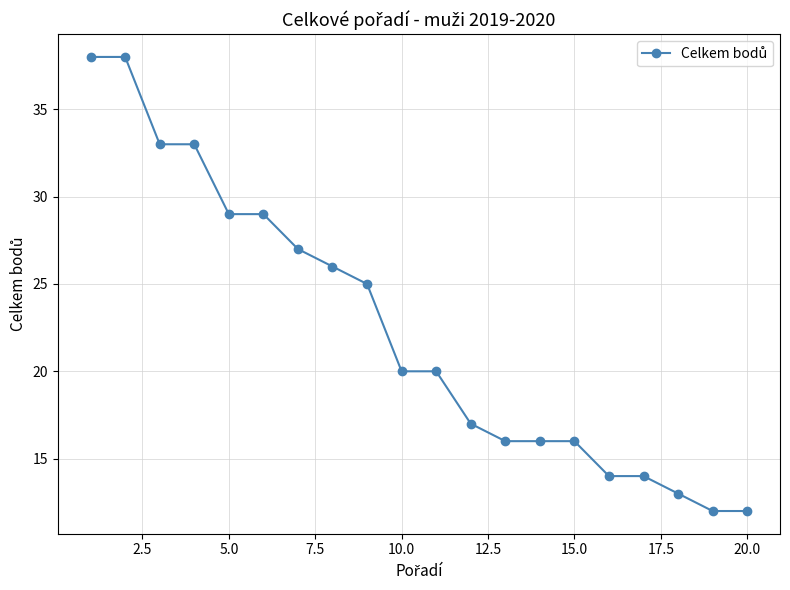

What is the average value?

22